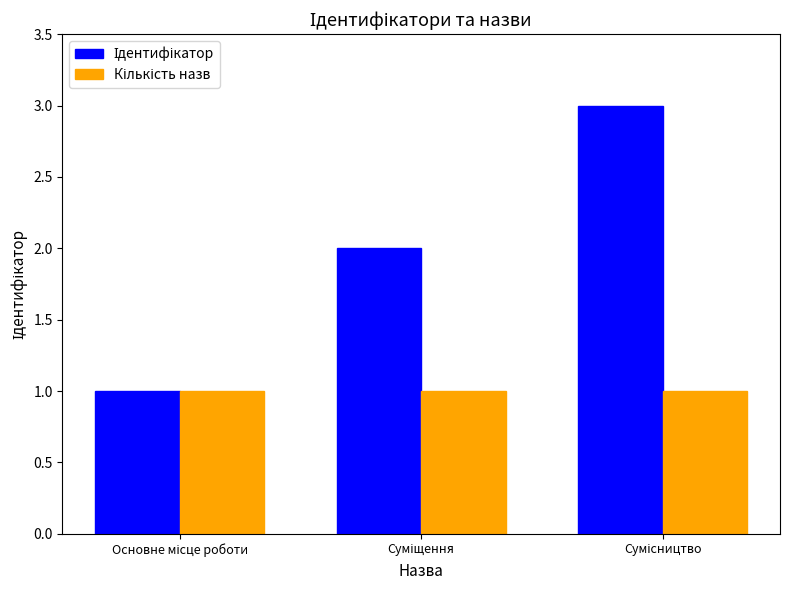

How many groups of bars are there?

3